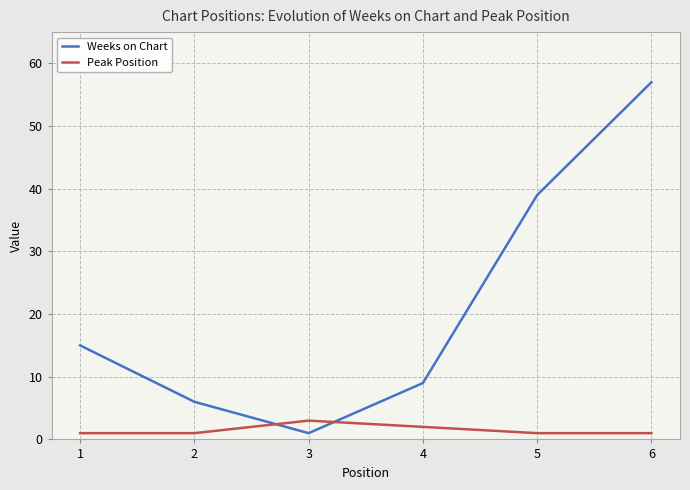

What is the difference between the maximum and minimum values in the Weeks on Chart series?

56